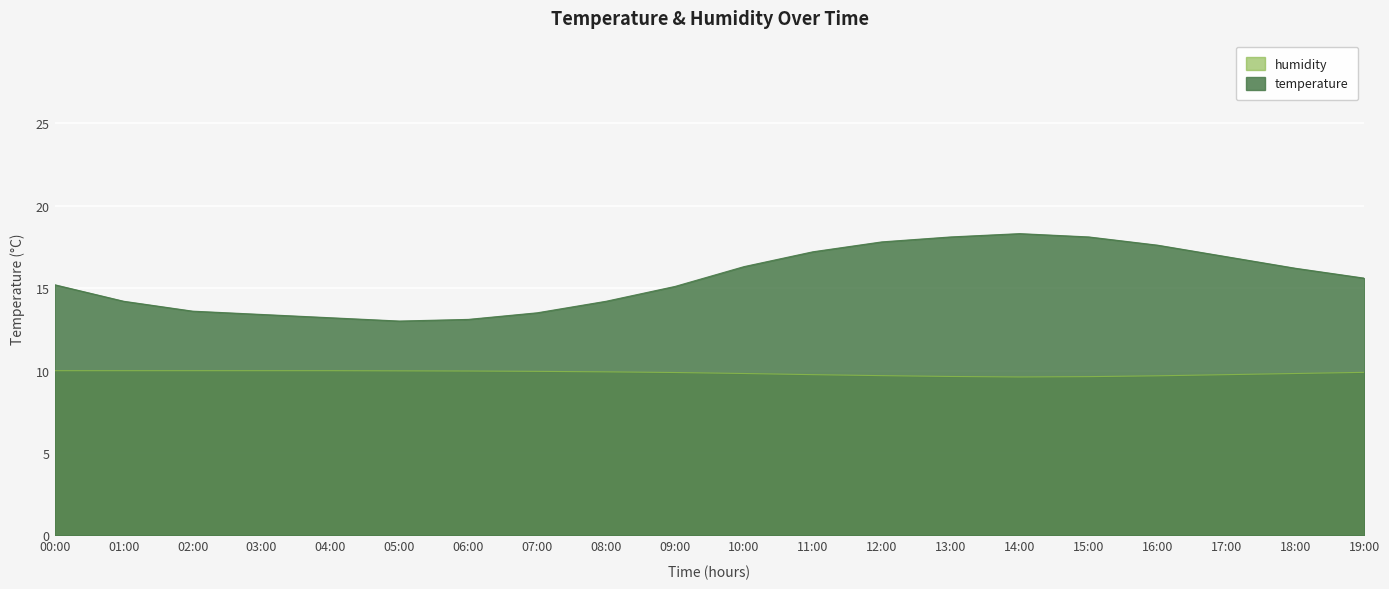

What is the sum of all humidity values?

196.9